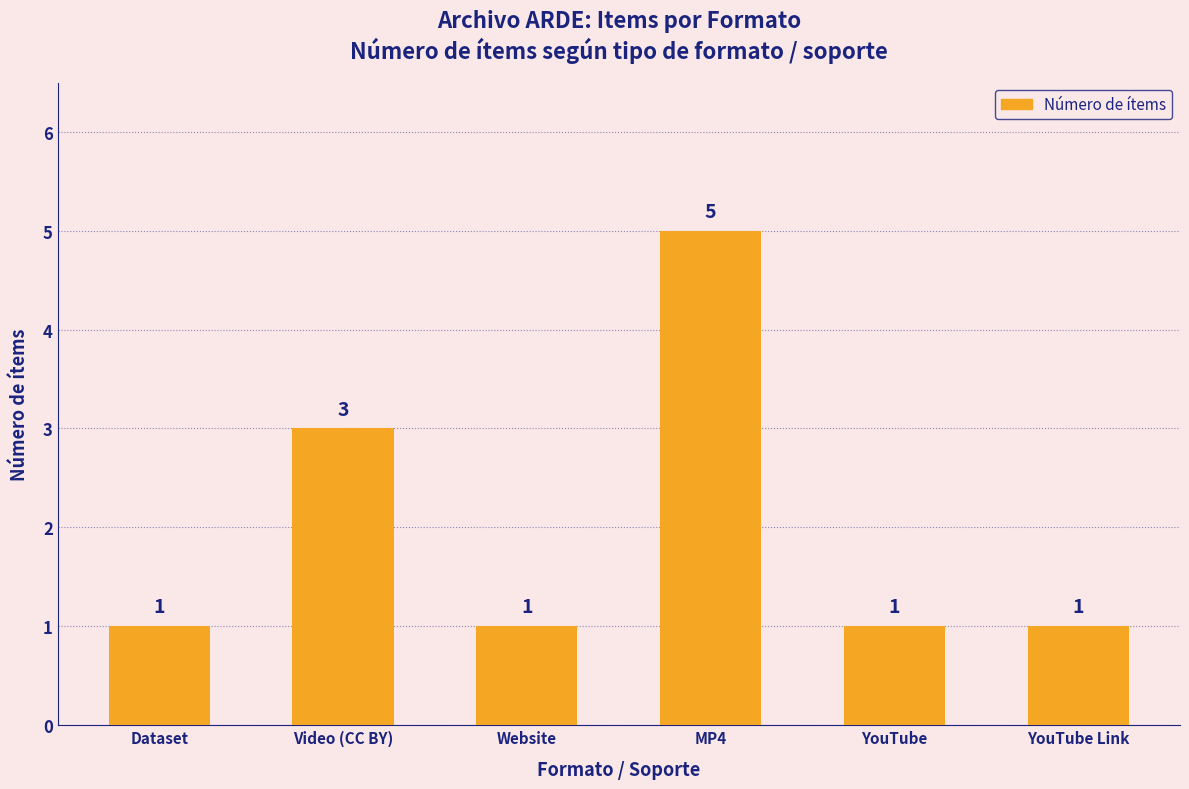

What is the sum of the values at YouTube Link and MP4?

6